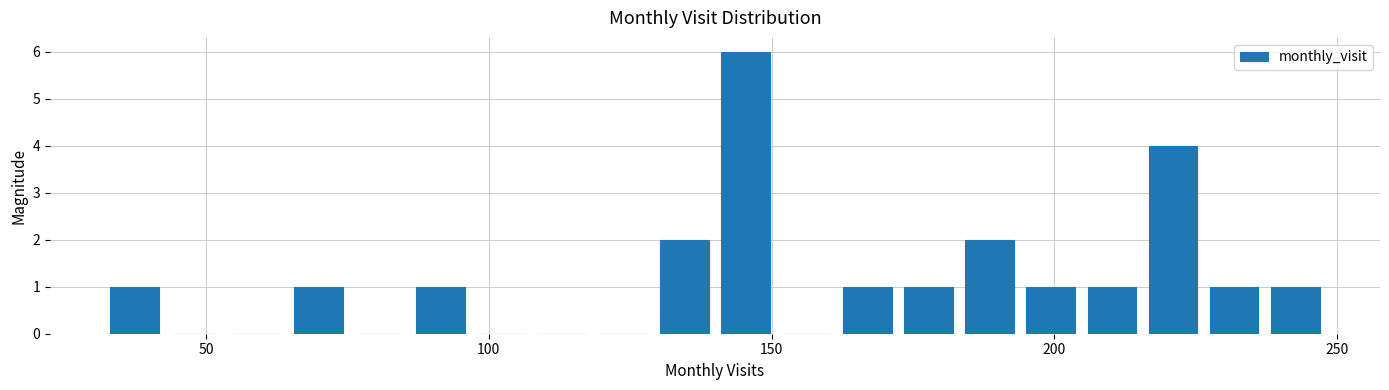

Around what value on the x-axis is the tallest bar? Give the approximate position of its centre, as read against the axis.

145